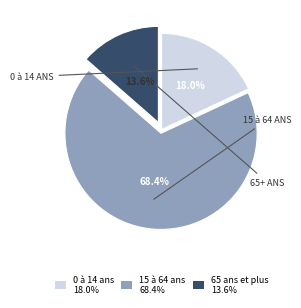

Which category has the biggest portion of the pie?

15 à 64 ans